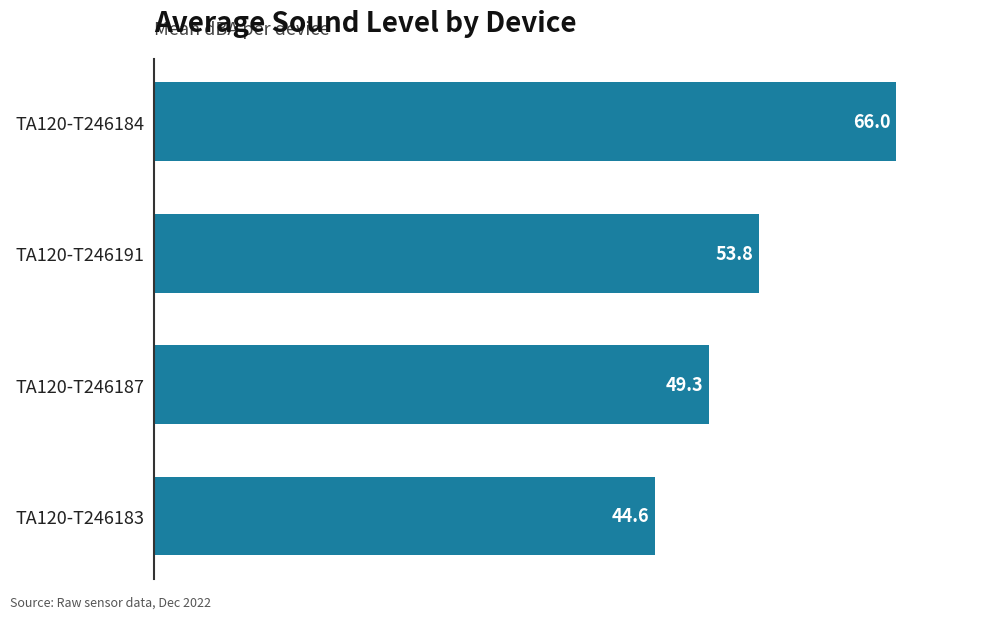

How many categories are shown in the chart?

4